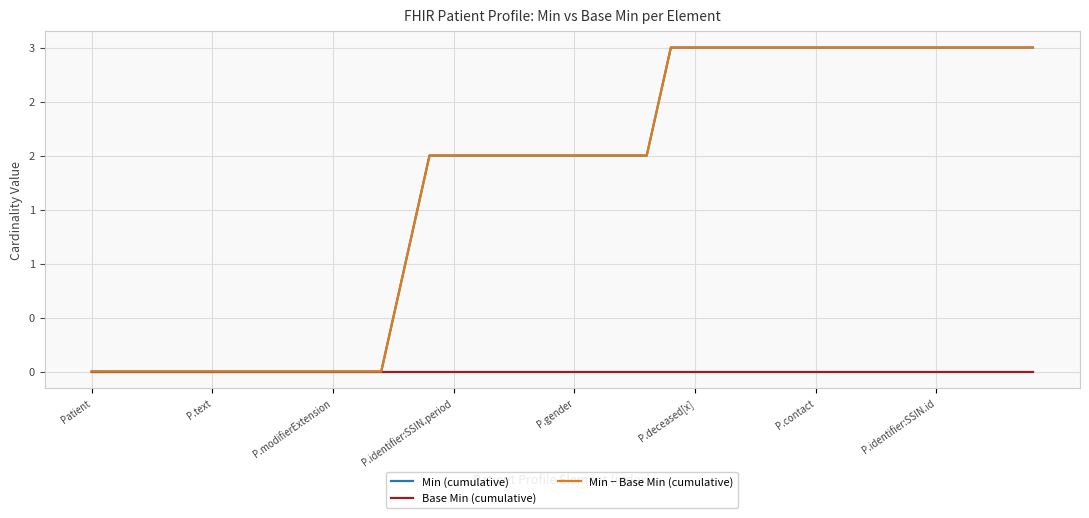

True or false: Min − Base Min (cumulative) and Base Min (cumulative) cross at least once.

False